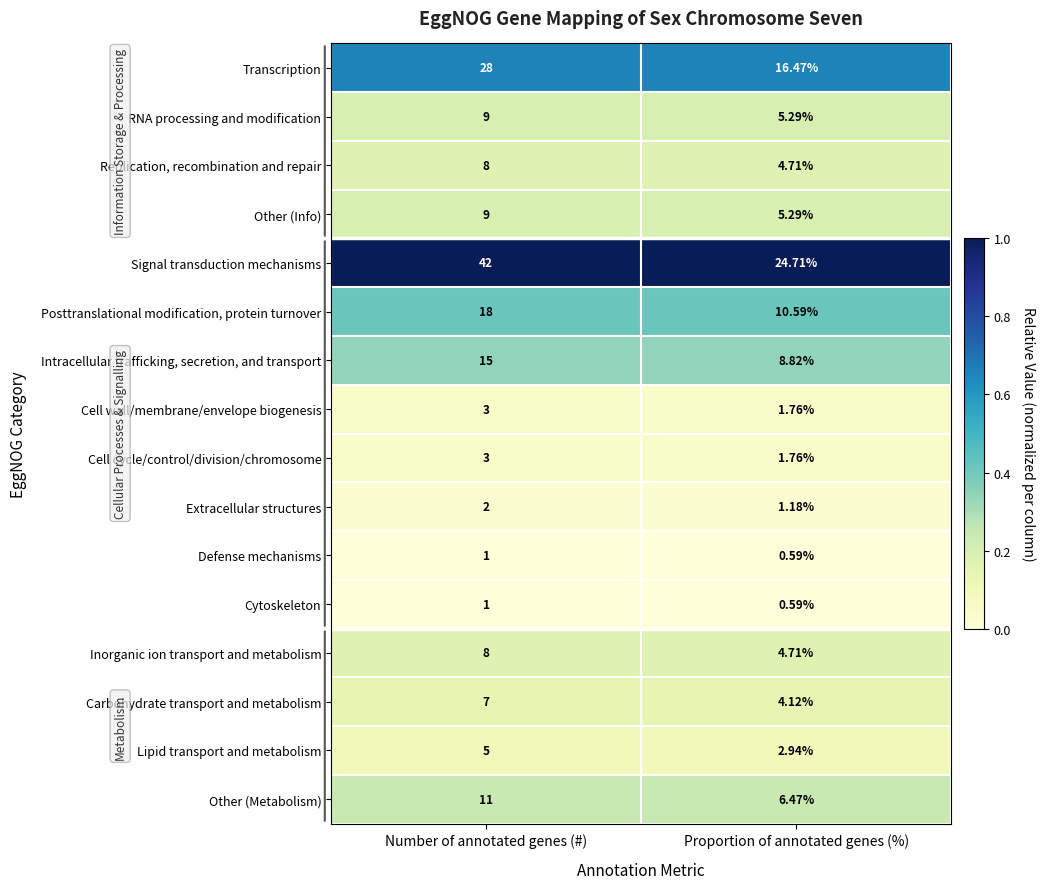

Between Number of annotated genes (#) and Proportion of annotated genes (%), which series saw the biggest shift?

Signal transduction mechanisms